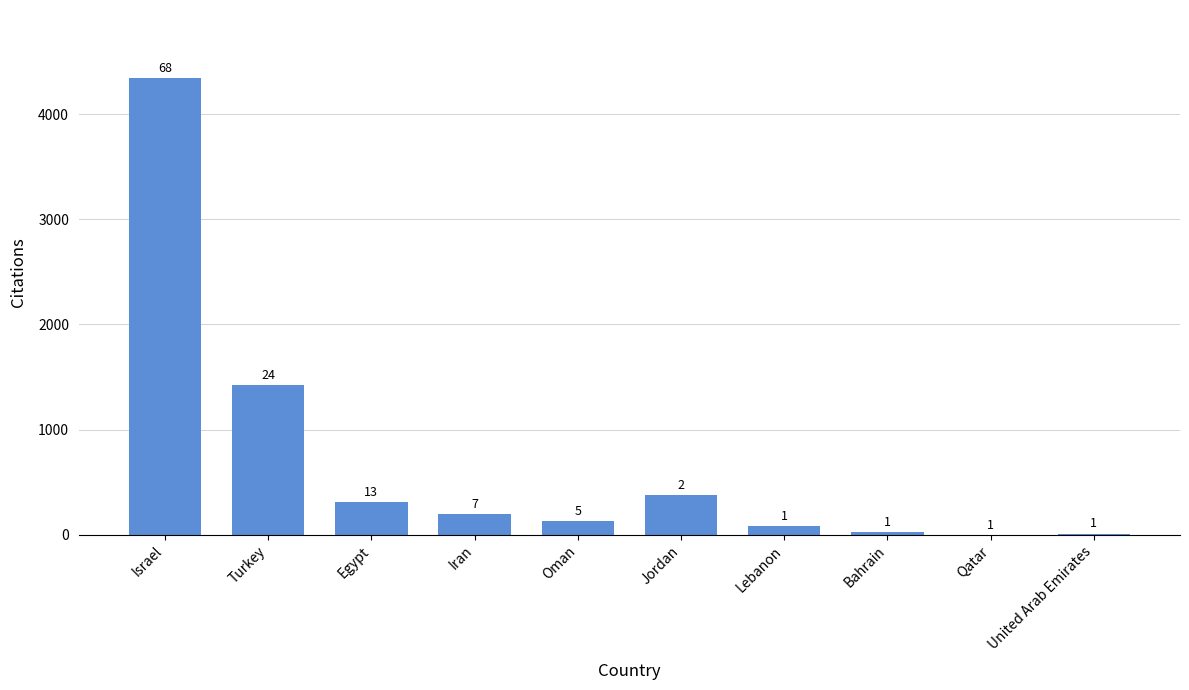

Does the chart contain stacked bars?

No